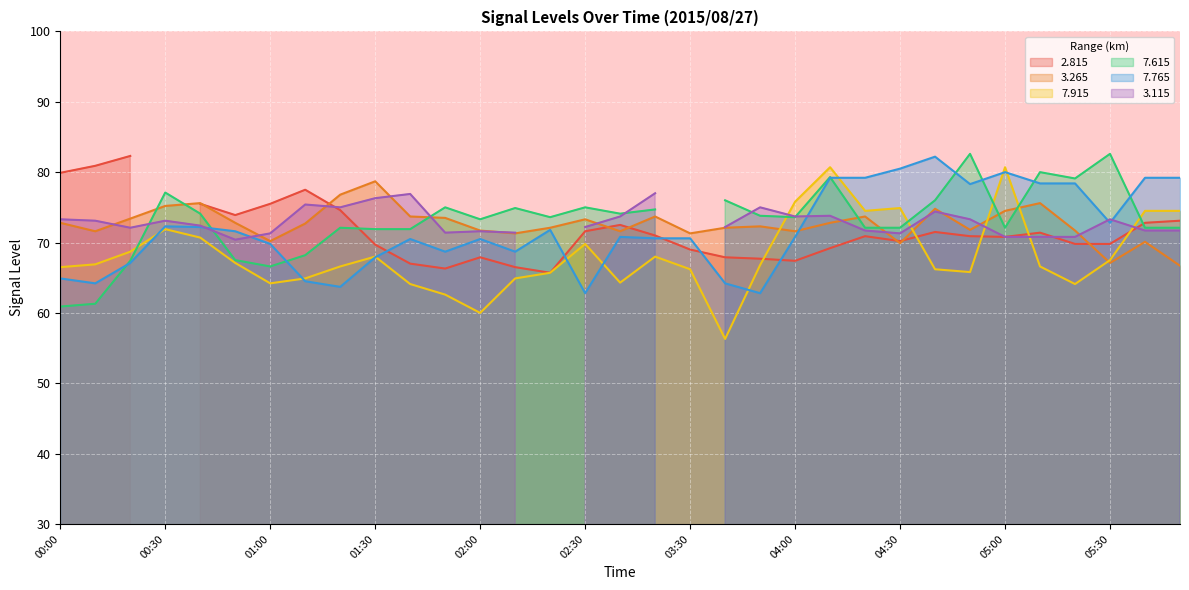

What is the approximate value of 7.765 at 04:30?

80.5